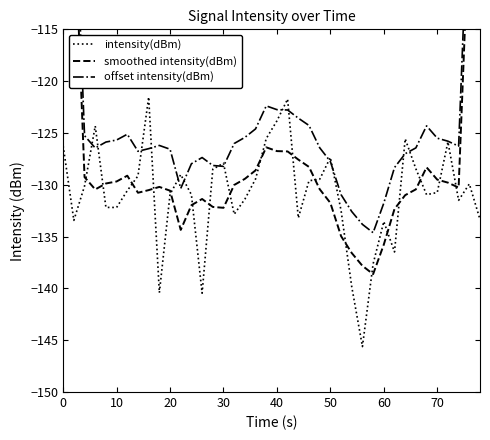

What is the maximum value shown in the chart?

-74.0